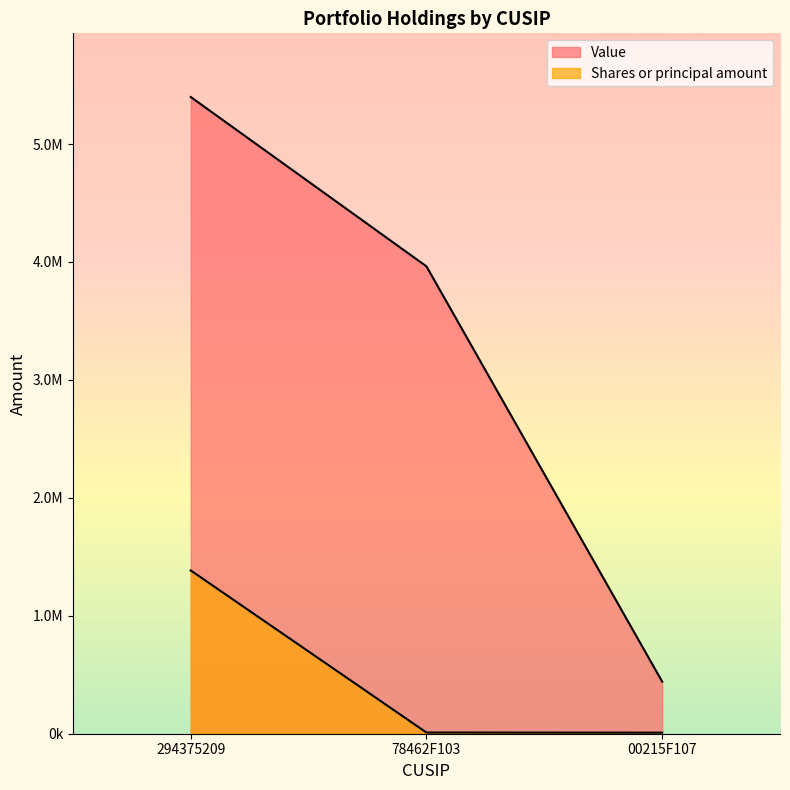

What is the difference between the highest and lowest values at 78462F103?

3953000